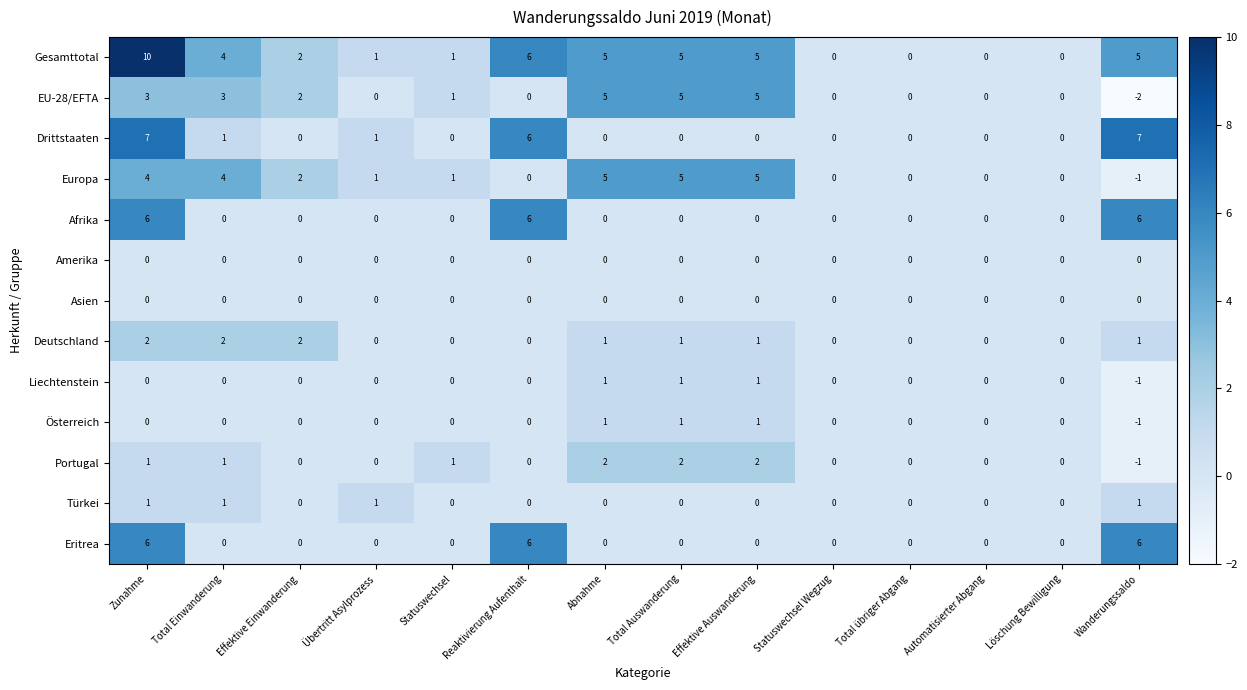

At which category is the sum across all series the highest?

Zunahme